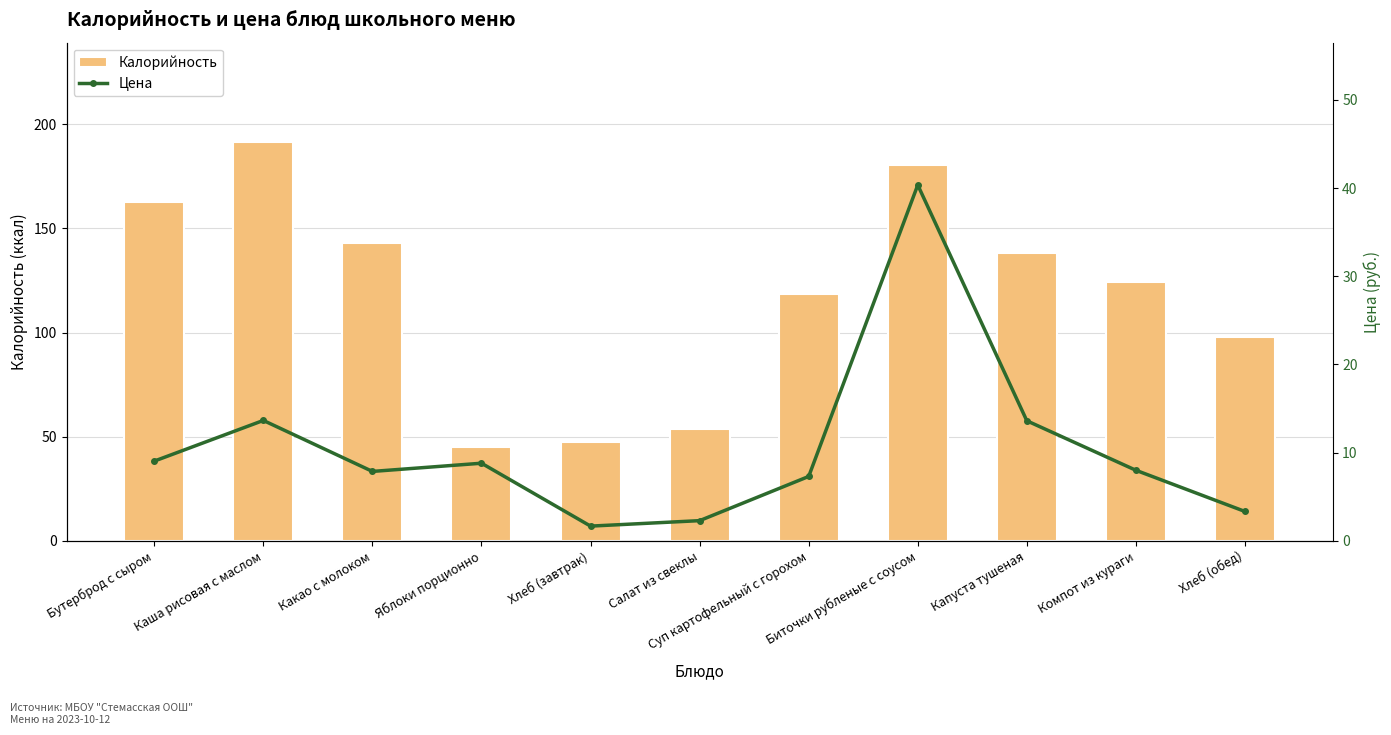

What are all the series names shown in the legend?

Калорийность, Цена